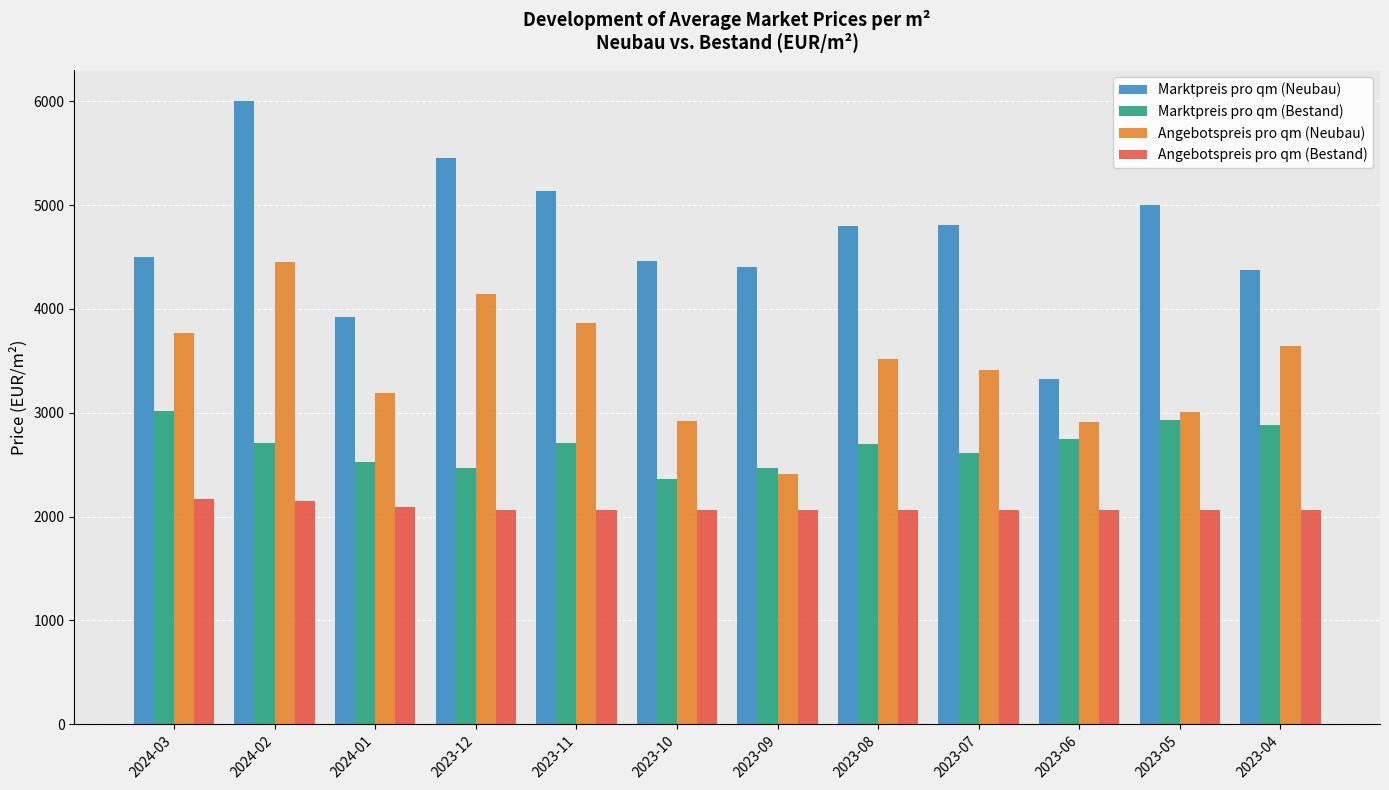

Is the value of Angebotspreis pro qm (Bestand) at 2023-10 greater than the value of Marktpreis pro qm (Neubau) at 2024-01?

No